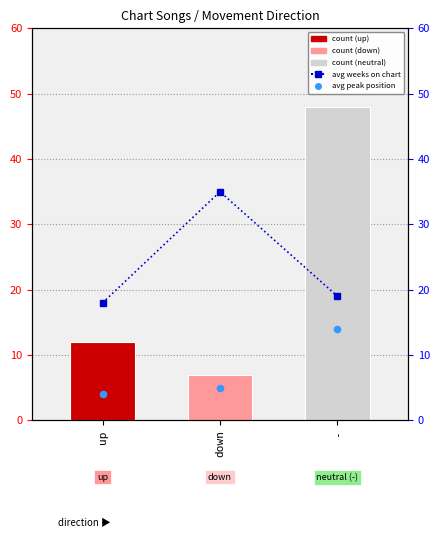

Which series has the widest spread of Y values?

count